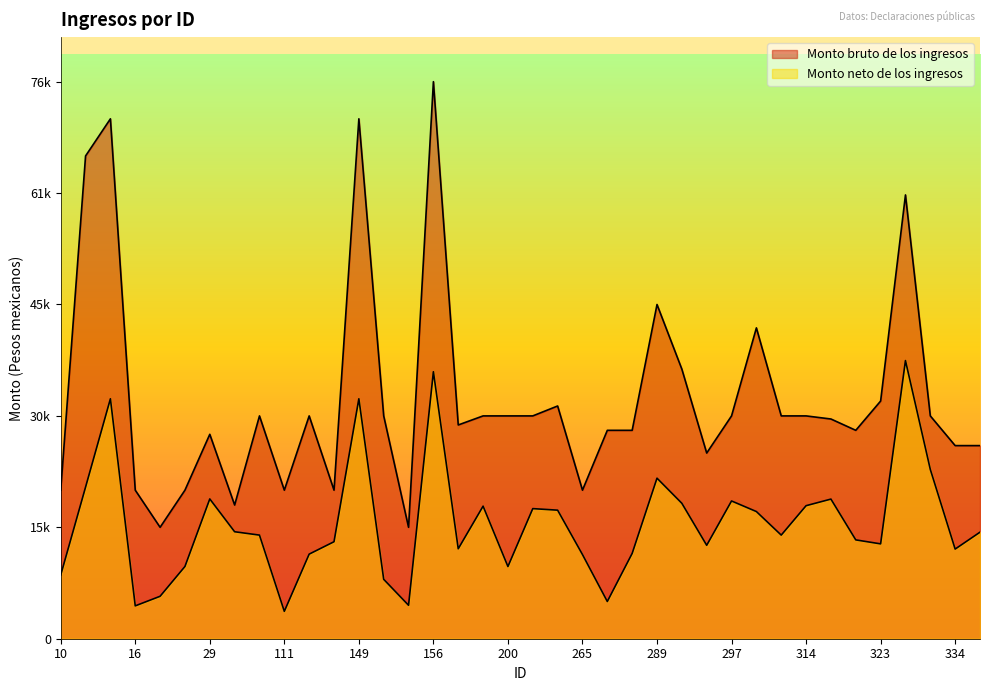

What is the sum of all Monto neto de los ingresos values?

601290.0